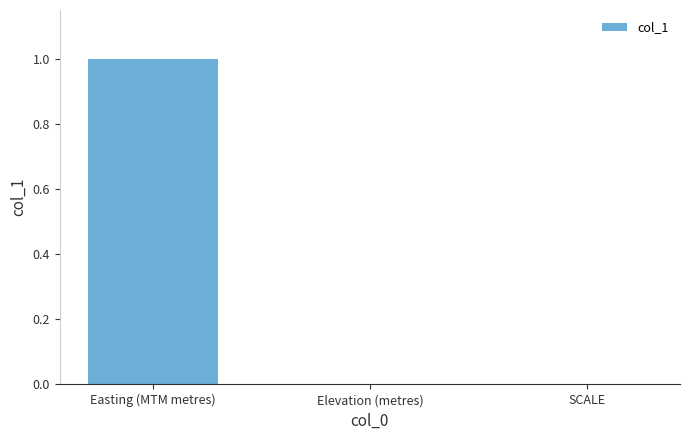

Is it true that the value at SCALE is 0.0?

True